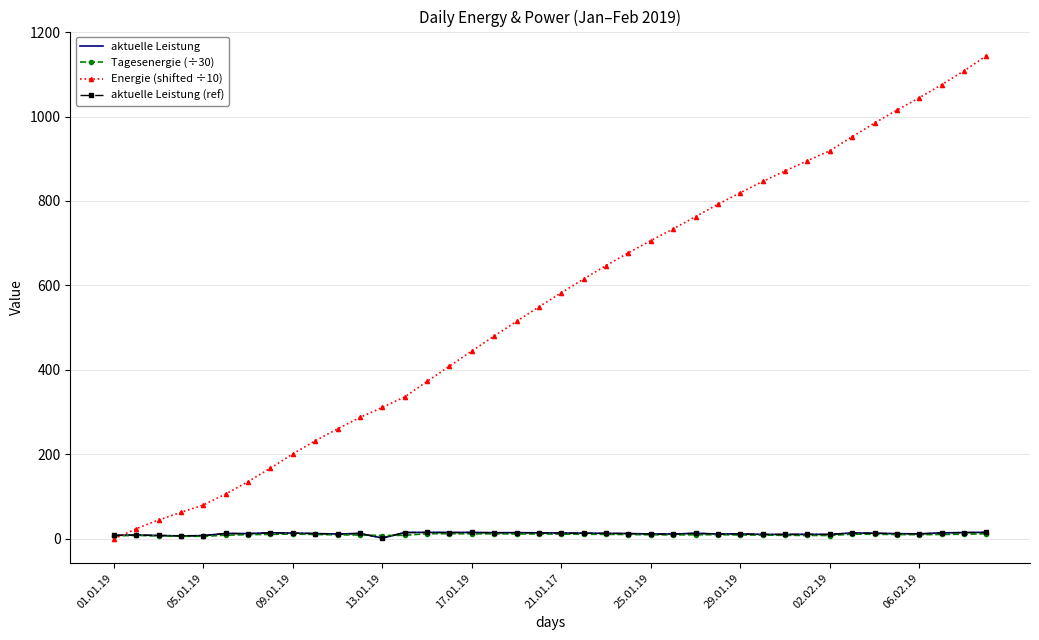

How many distinct data groups are displayed?

4